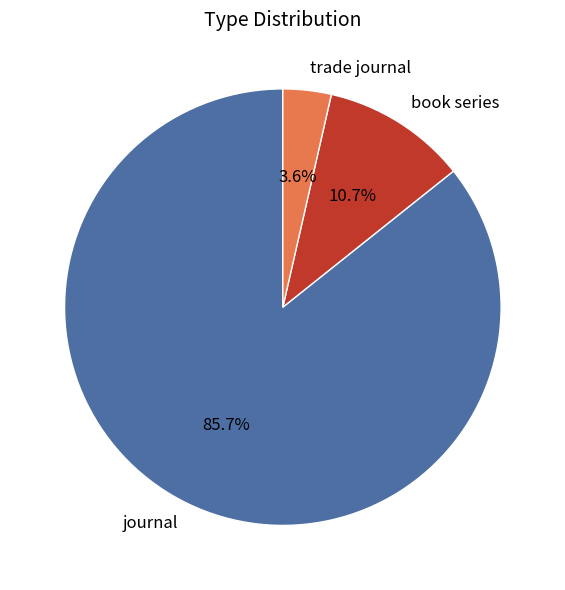

The book series slice represents 92% of the pie. True or false?

False